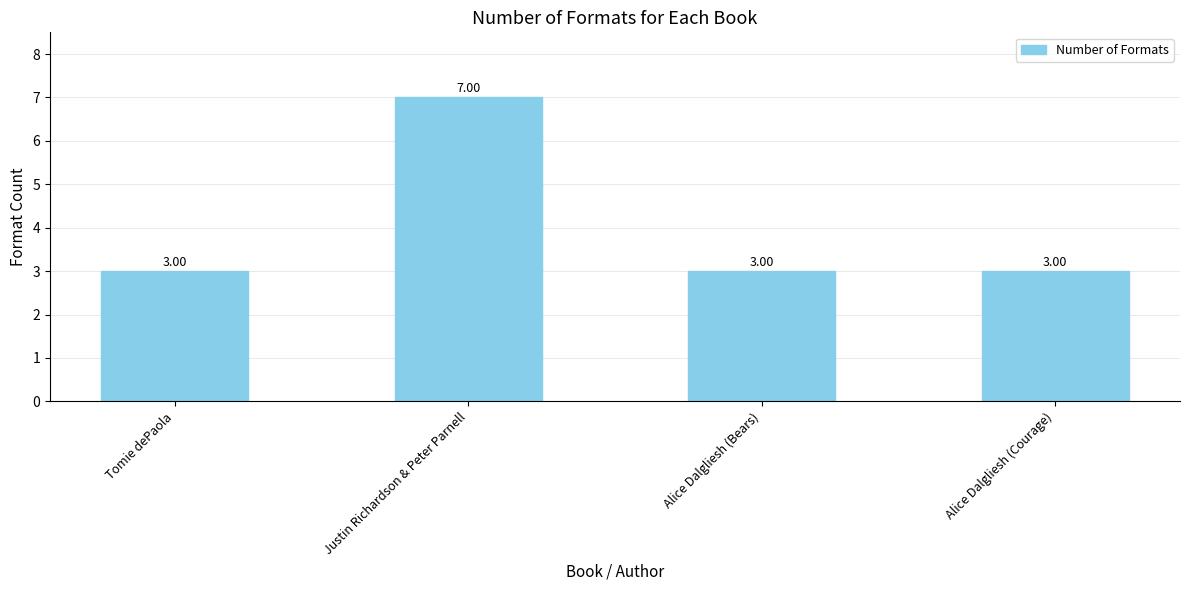

Count the number of values greater than 3.

1